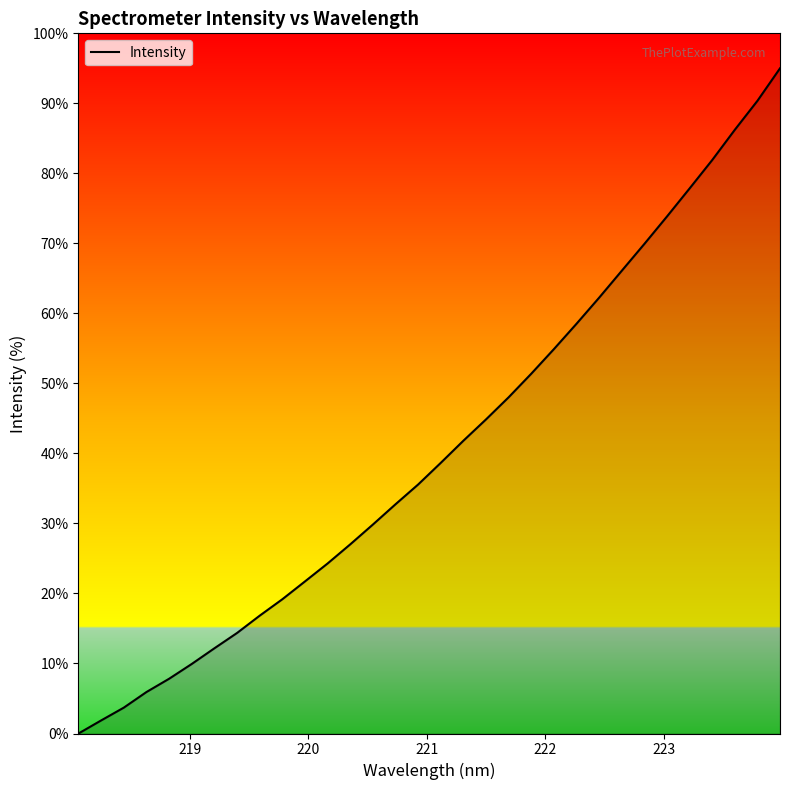

What is the greatest value displayed?

95.0